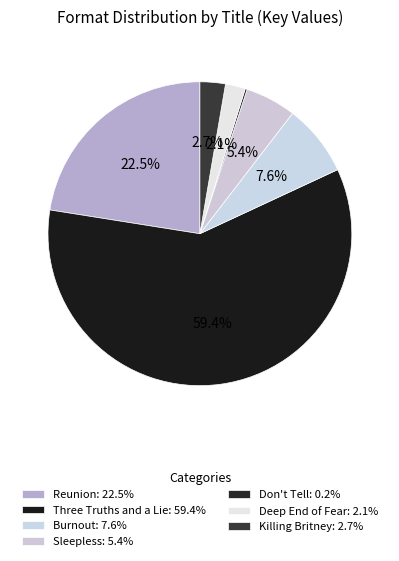

What percentage is the Burnout slice, to the nearest percent?

8%